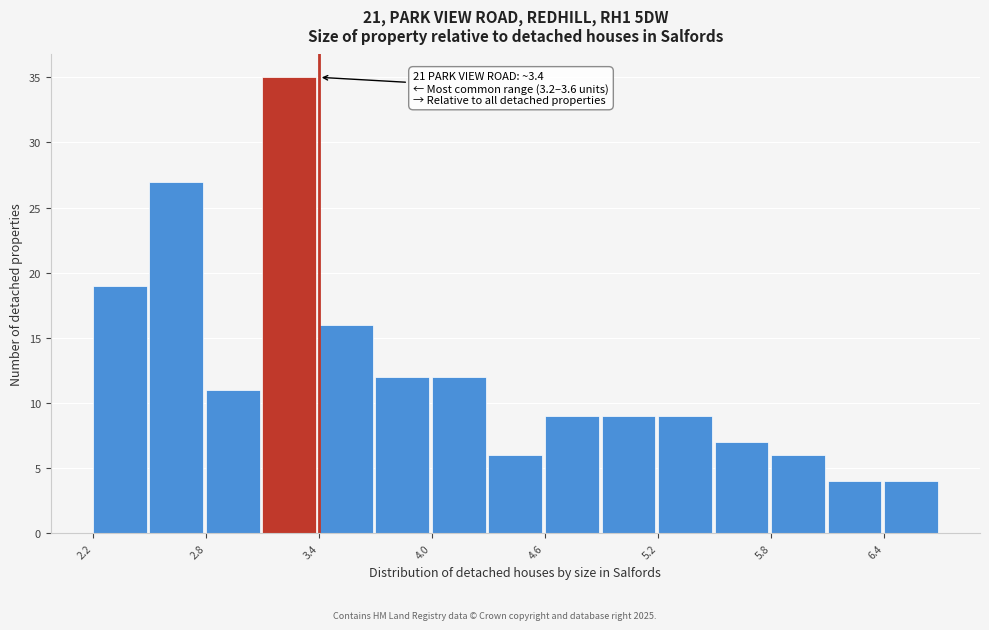

Read against the x-axis, roughly where is the centre of the tallest bar?

3.2